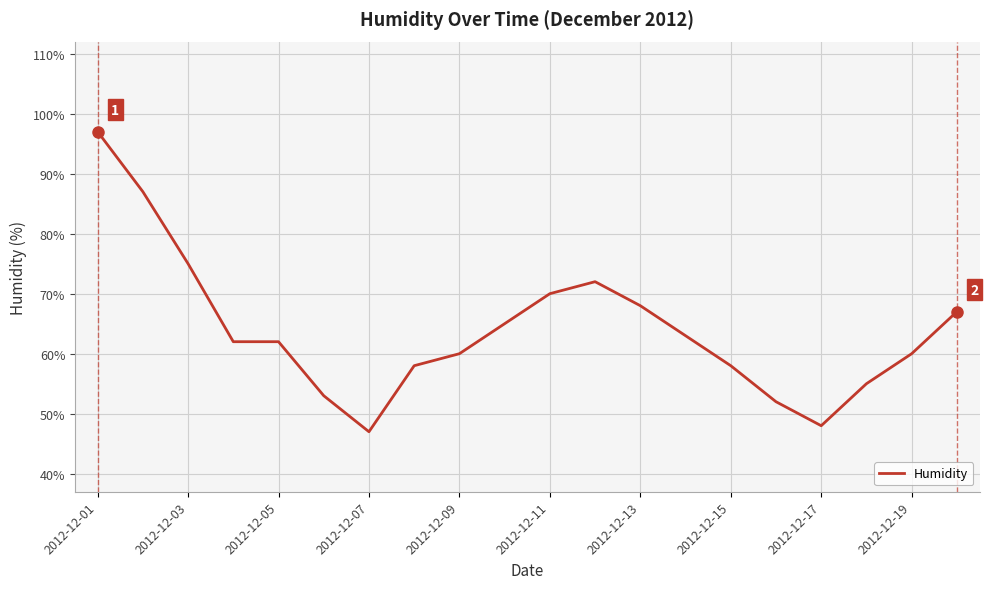

What is the smallest value displayed?

47